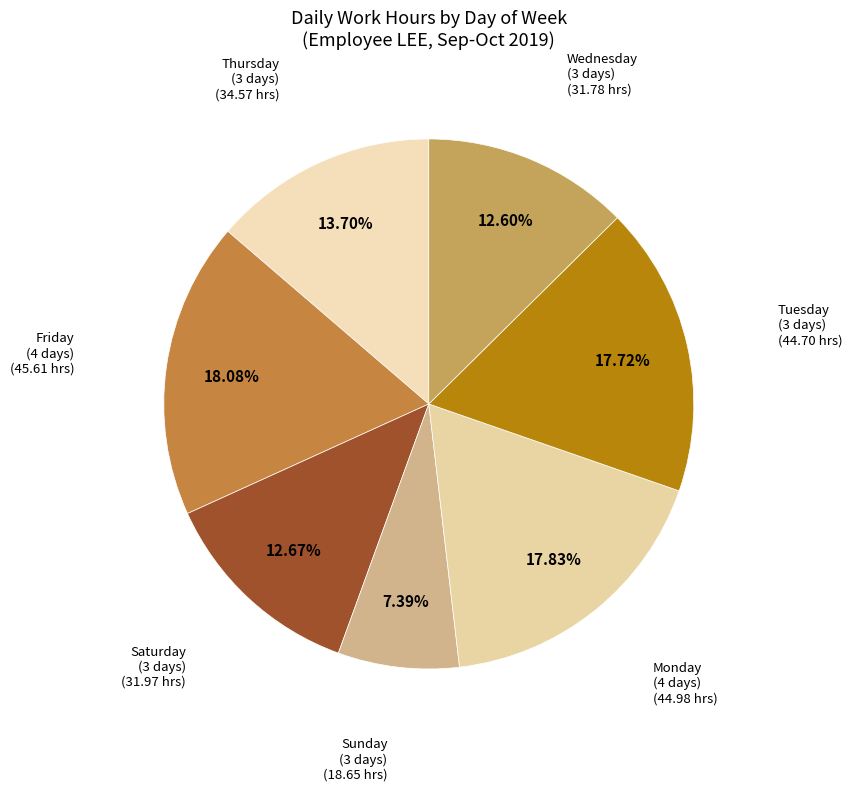

Which has a higher value, Sunday (3 days) or Tuesday (3 days)?

Tuesday (3 days)